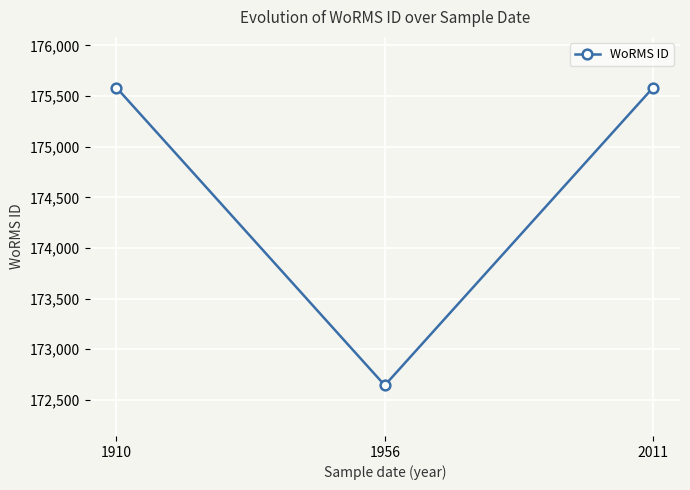

True or false: the data shows 172644 at 1956.

True